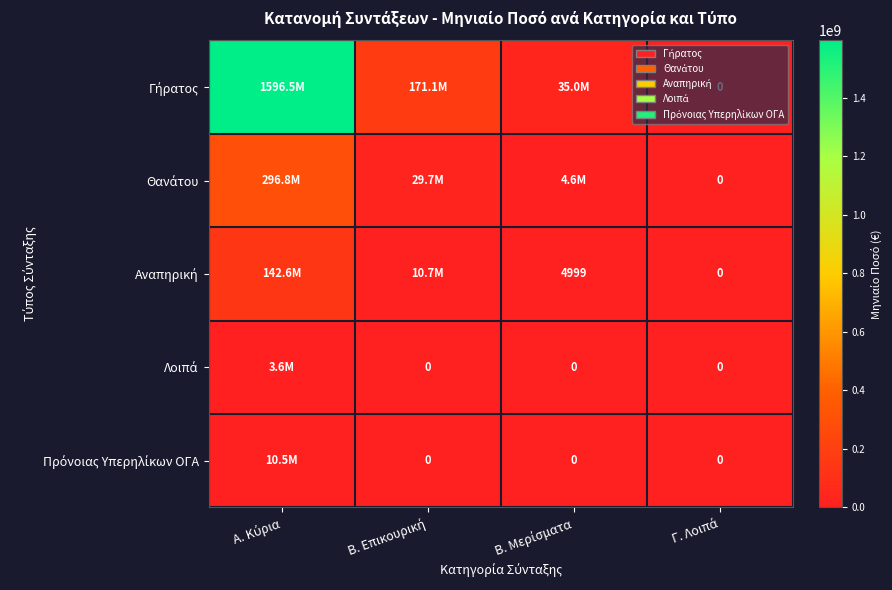

Rank the categories by Αναπηρική value from highest to lowest.

Α. Κύρια, Β. Επικουρική, Β. Μερίσματα, Γ. Λοιπά